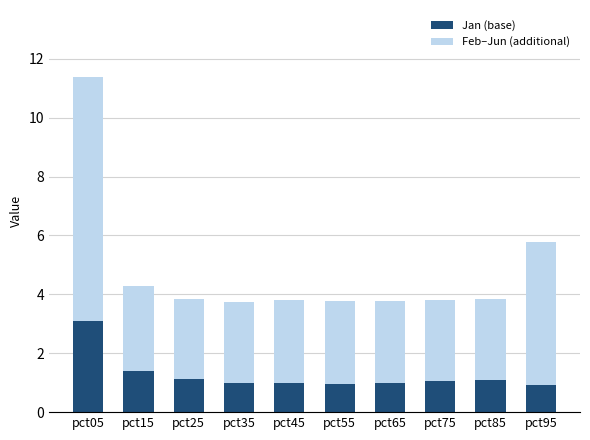

Is it true that Jan (base) equals 1.0 at pct45?

True